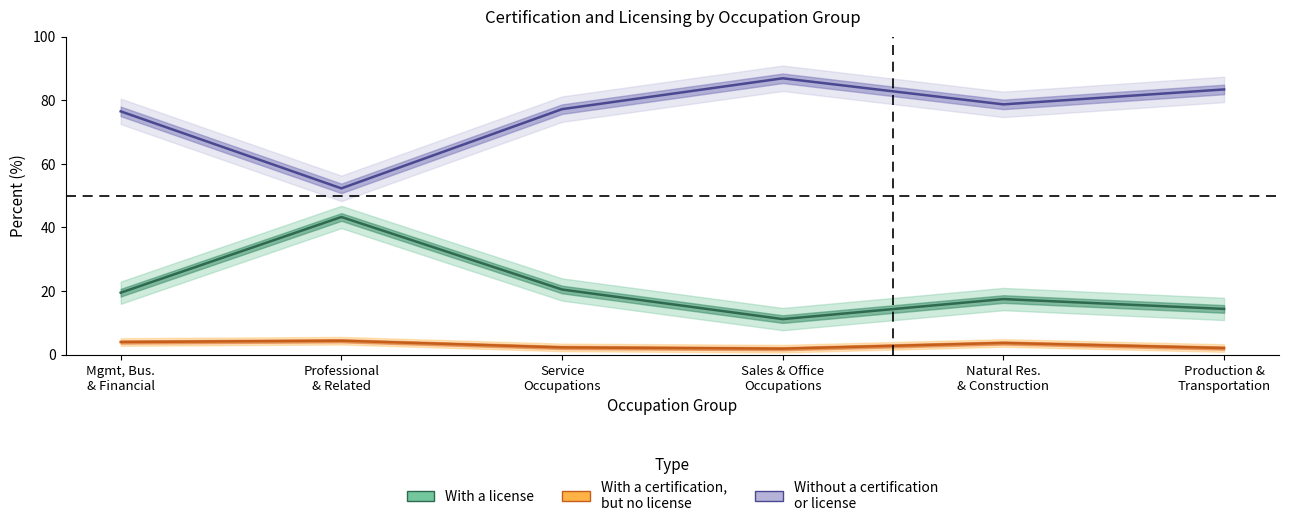

What is the sum of the Without a certification or license values at Service Occupations and Natural Res. & Construction?

155.9